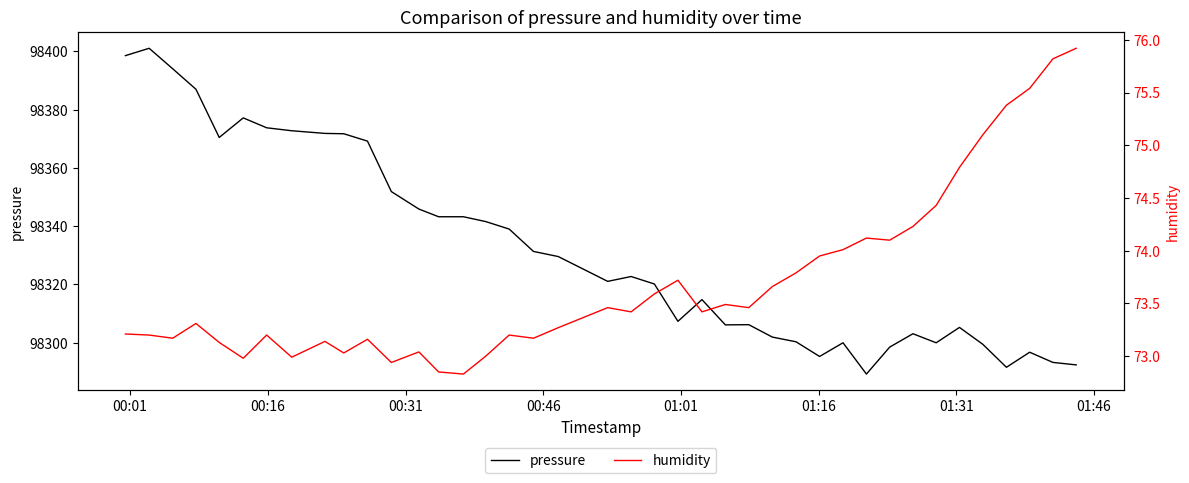

What is the highest value of the pressure series?

98401.1